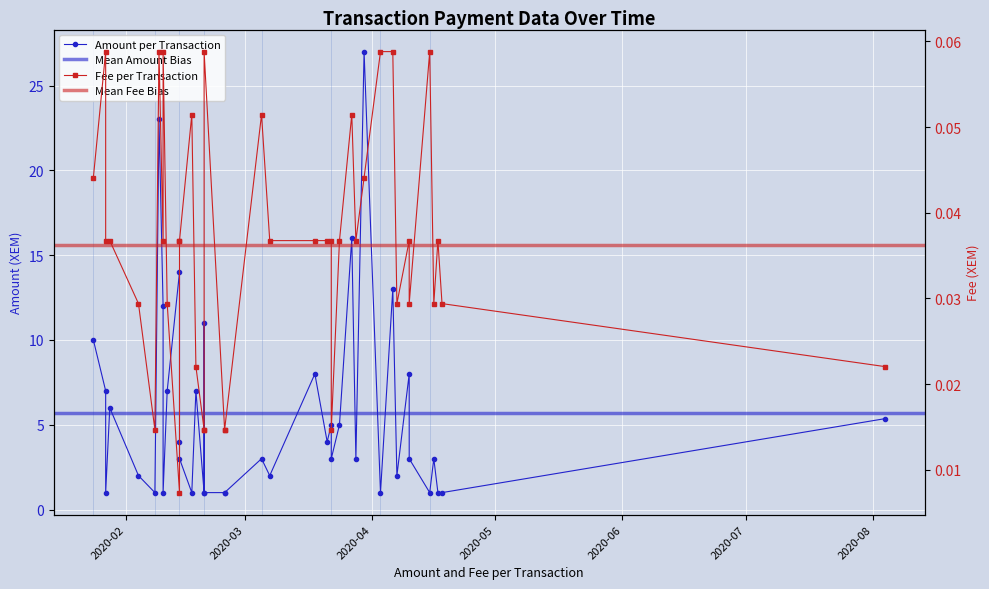

How many lines are shown in the chart?

2